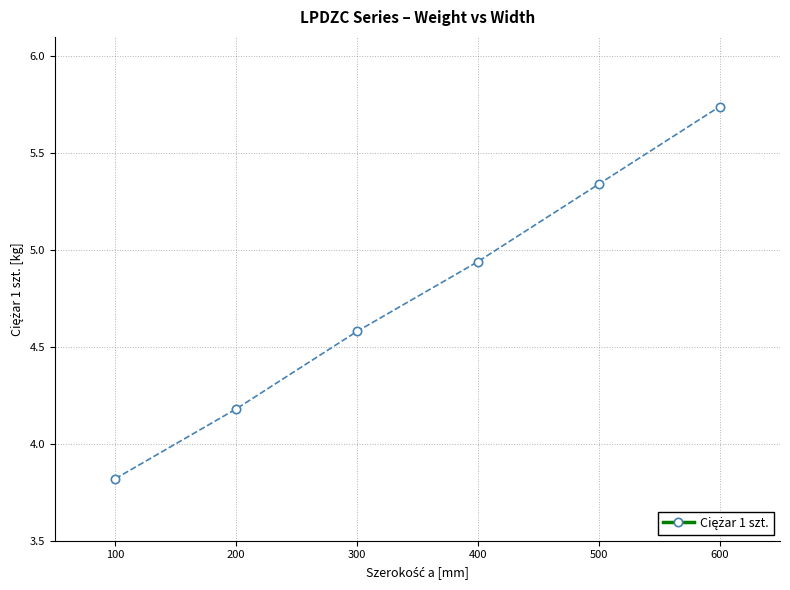

The value at 300 is 4.6. True or false?

True